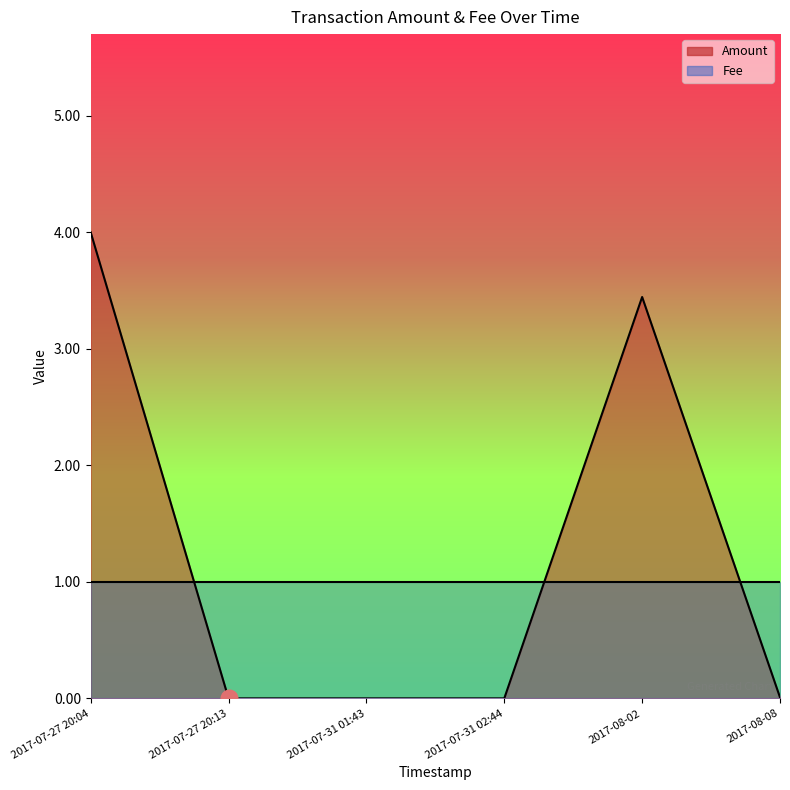

What is the sum of all Fee values?

6.0